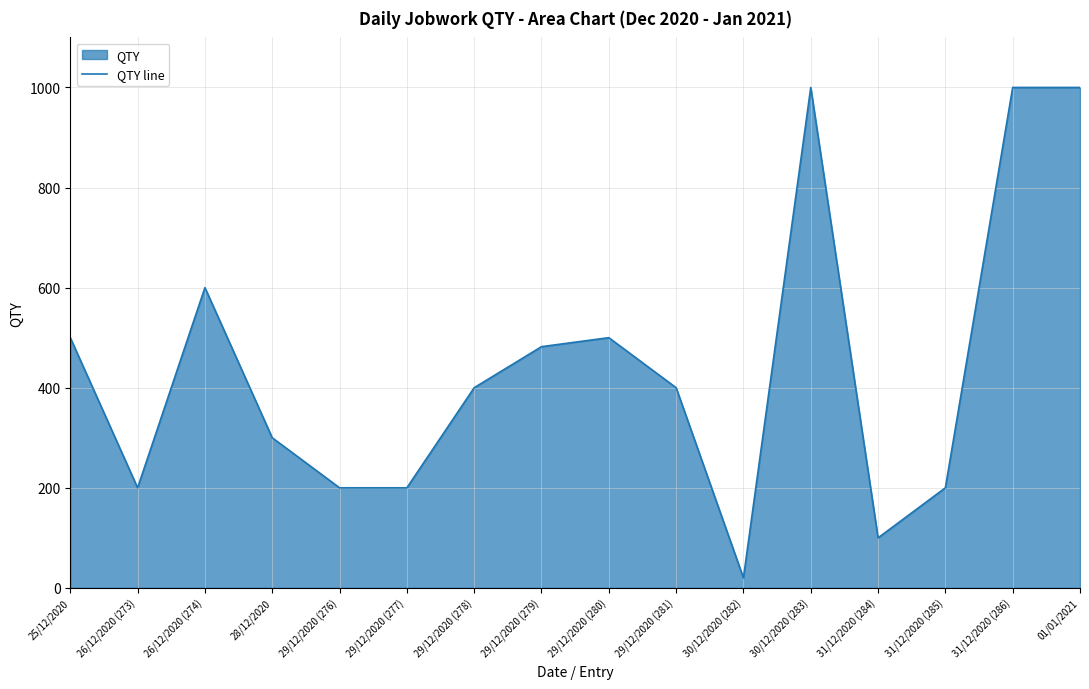

What is the label of the 16th point from the right?

25/12/2020